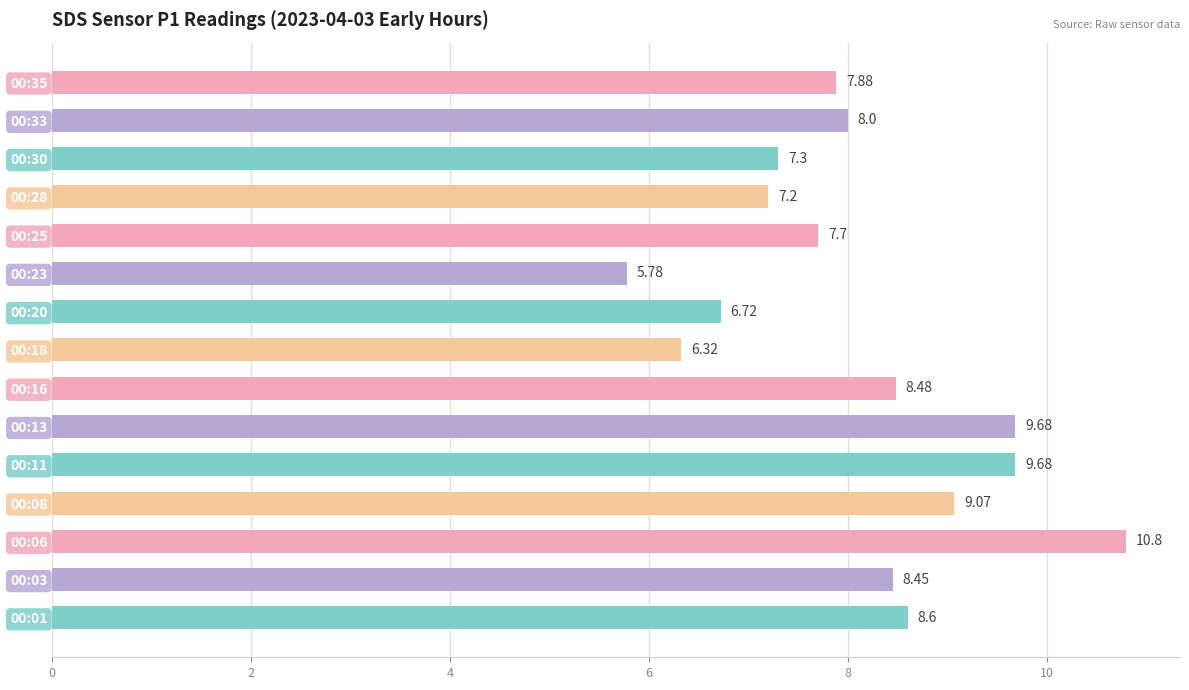

How many distinct data groups are displayed?

1